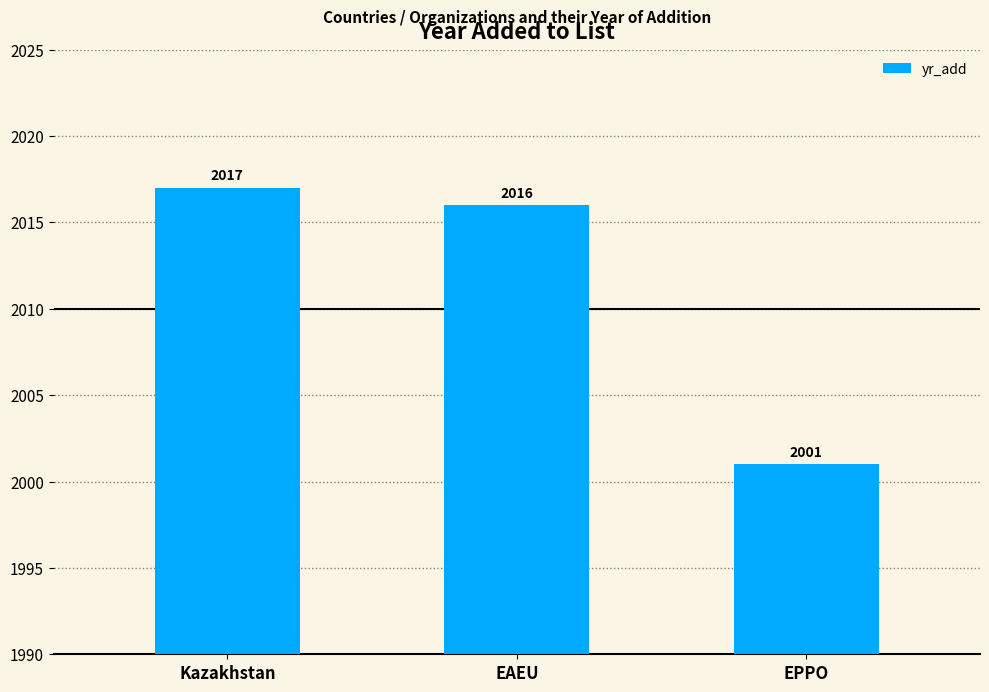

How many bars are there in total?

3